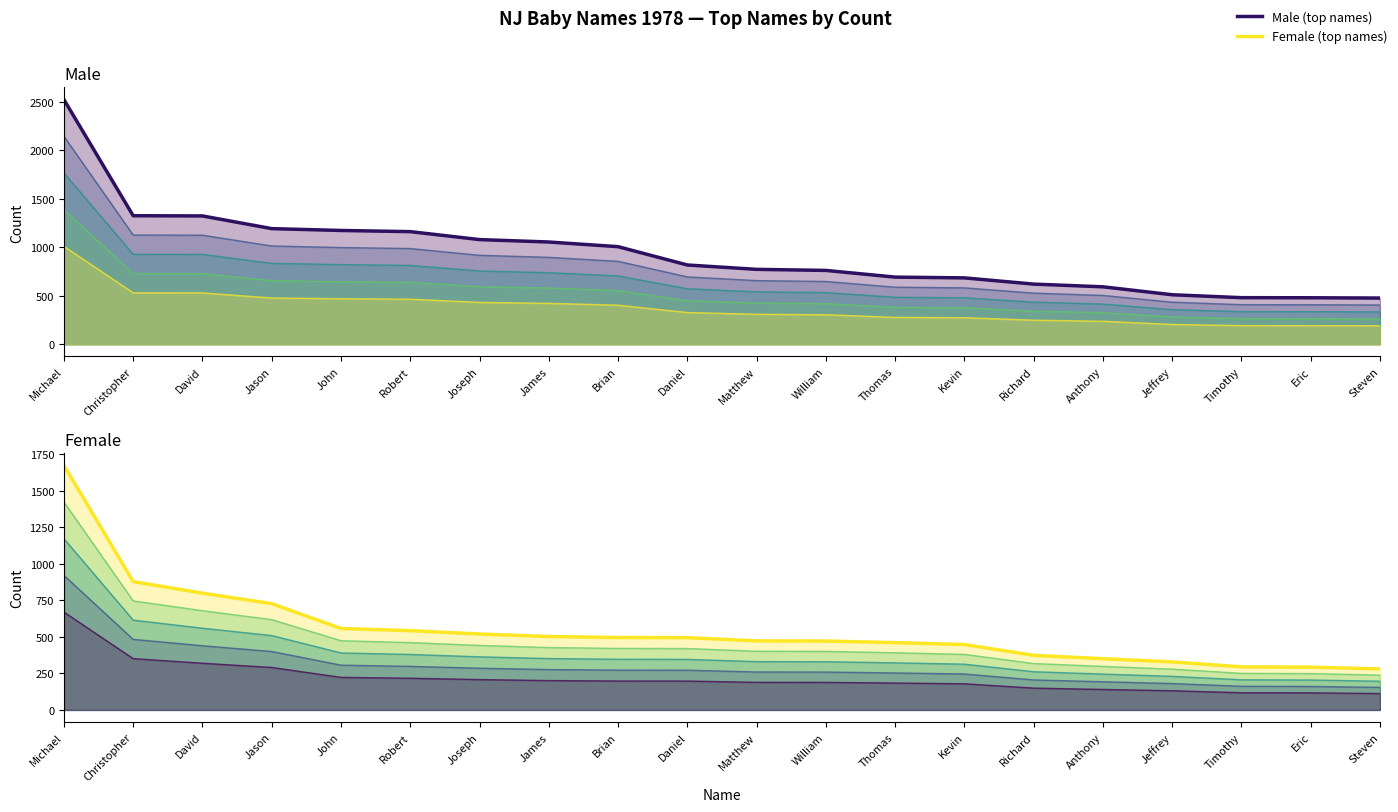

What is the label of the 19th point from the right?

Christopher